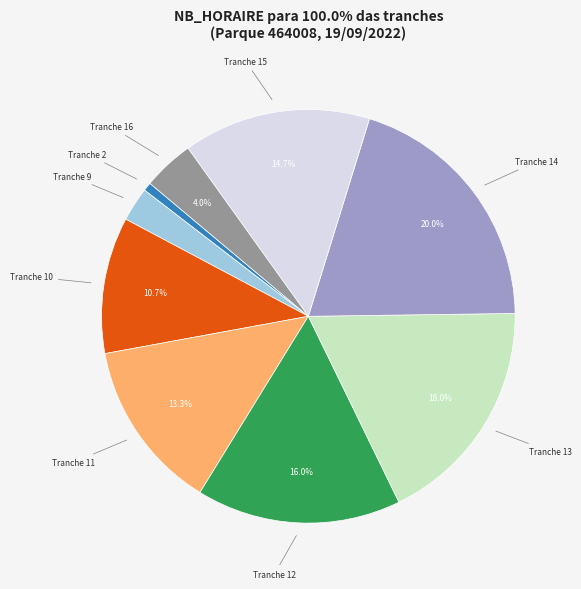

Does any single category account for the majority?

No